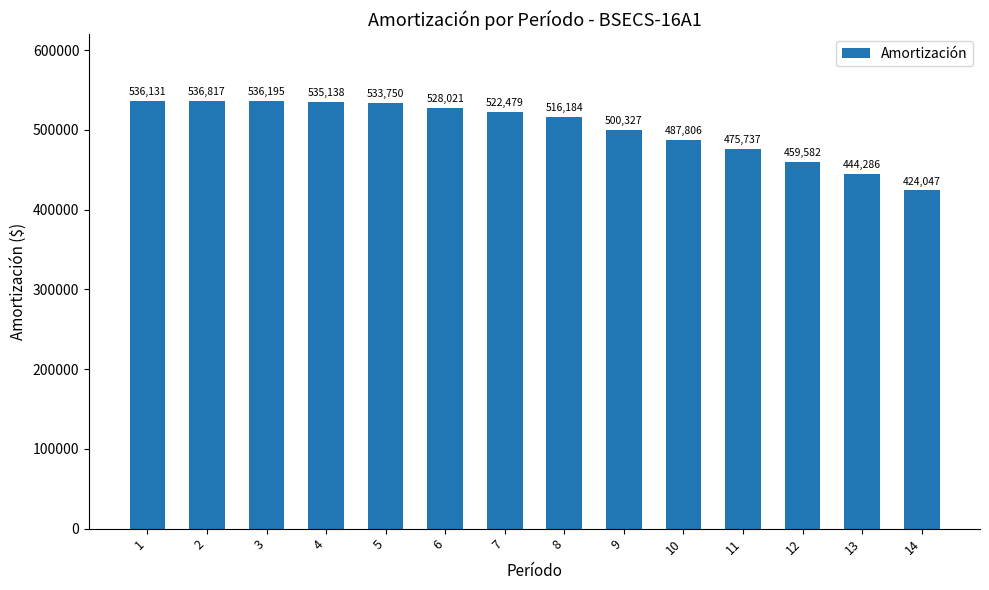

What is the sum of the values at 4 and 9?

1035465